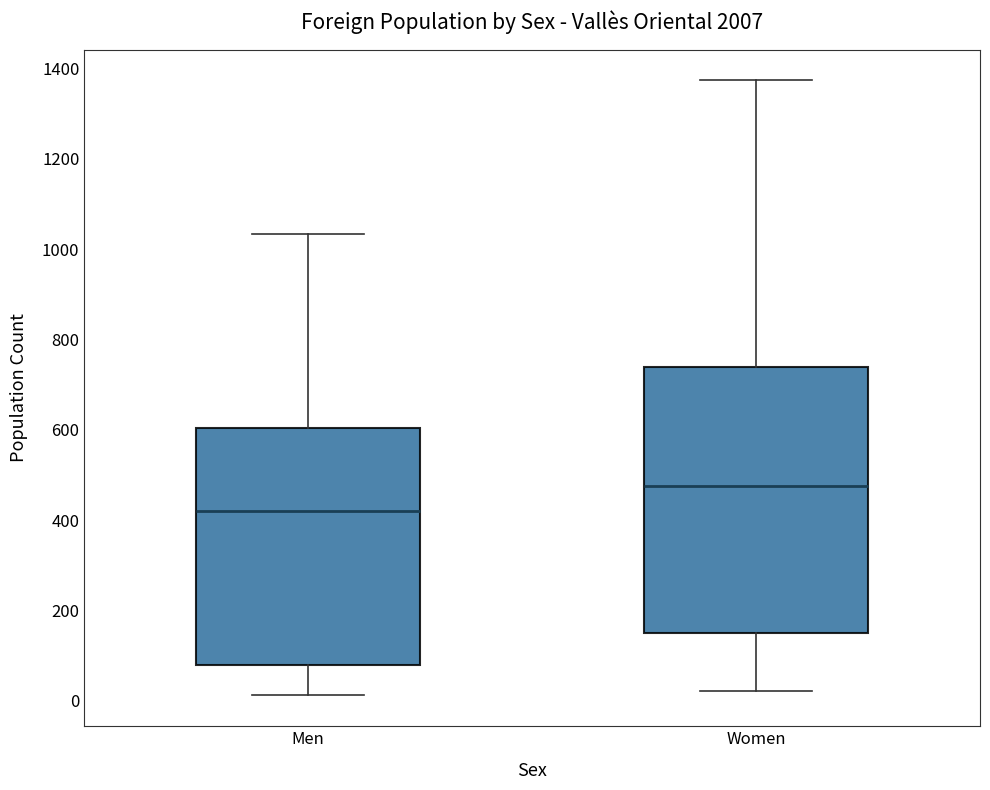

Comparing the boxes themselves (not the whiskers), which one is the tallest?

Women